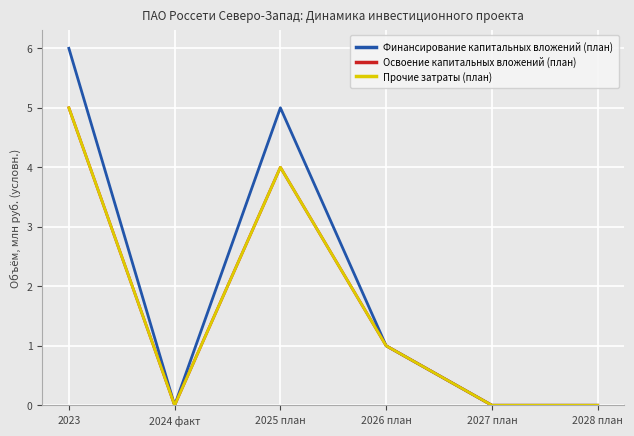

How many Освоение капитальных вложений (план) values are between 0 and 4?

5